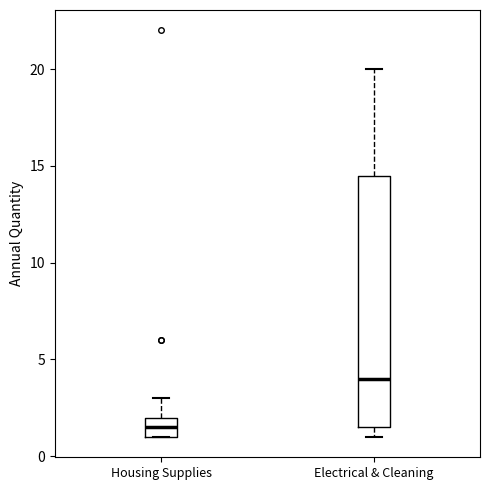

Reading left to right, transcribe this box plot: for each box, give where its median line is, the range the box spans, and where its two whiskers end, as read against the y-axis. The values are not printed on the chart, so give them approximately, as read against the axis.

Housing Supplies: median 1.5, box 1.0 to 2.0, whiskers 1.0 to 3.0
Electrical & Cleaning: median 4.0, box 1.5 to 14.5, whiskers 1.0 to 20.0